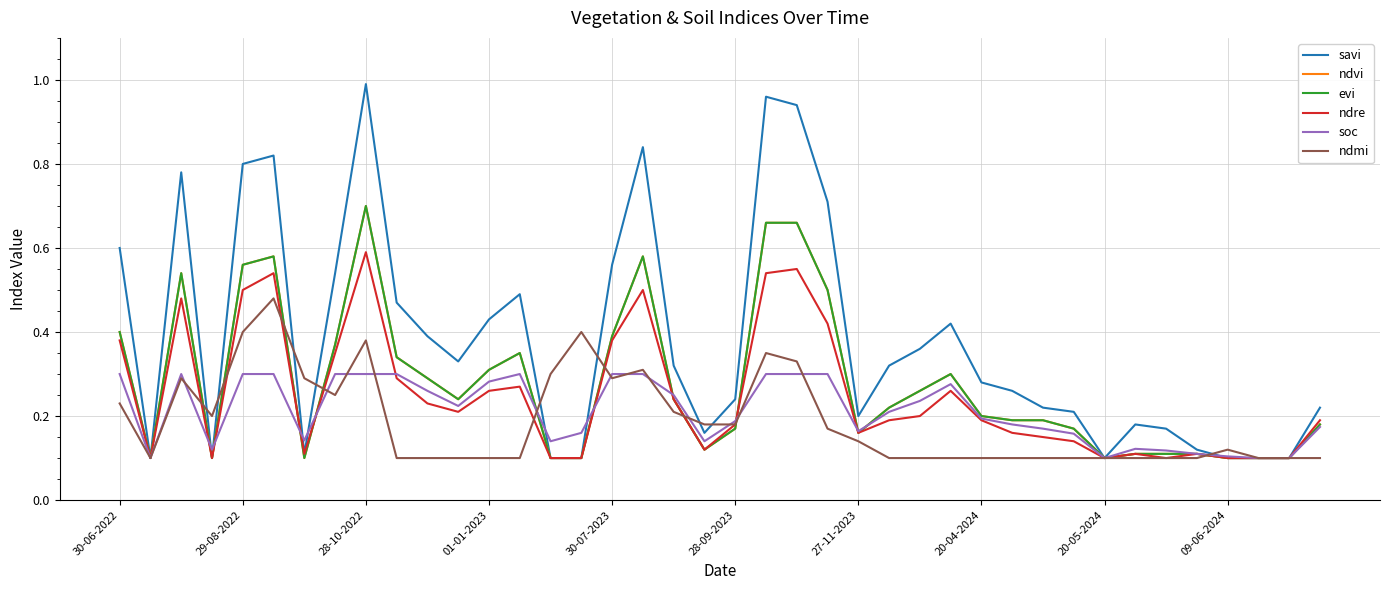

How many ndre values are between 0 and 1?

40